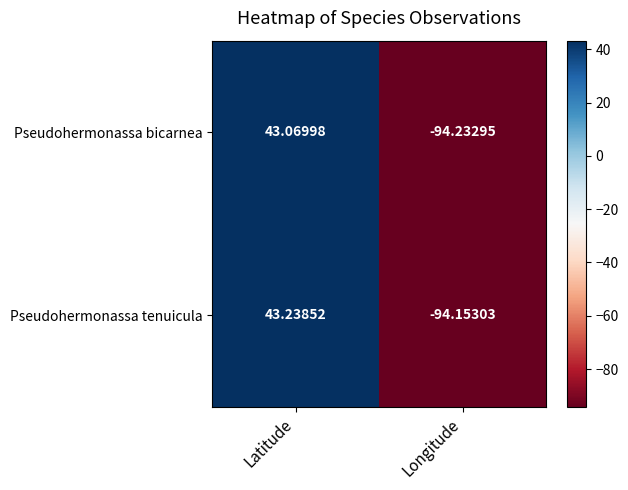

At which category is the sum across all series the highest?

Latitude